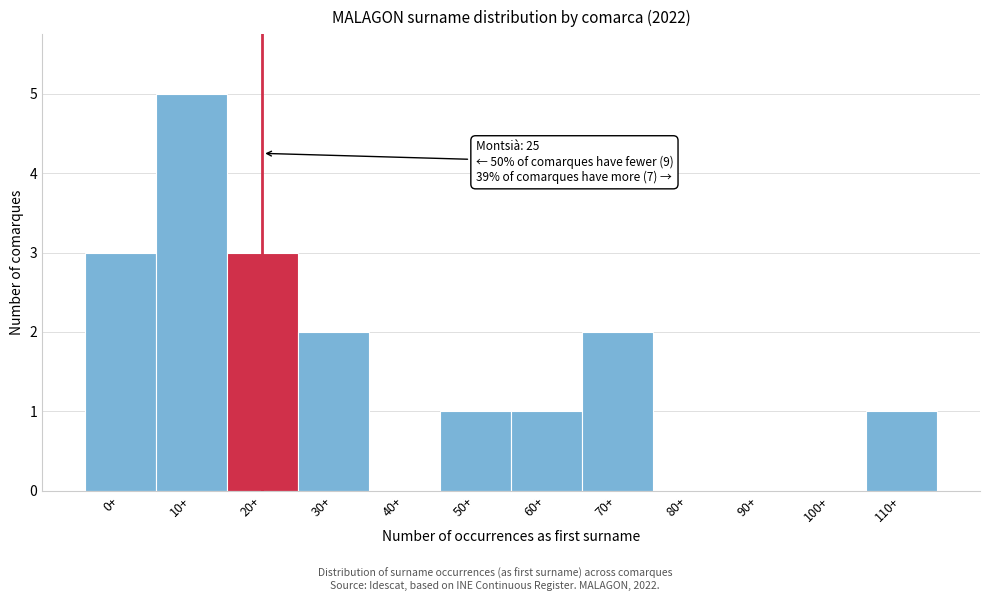

Reading left to right, list all the values displayed in this chart.

0+=3	10+=5	20+=3	30+=2	40+=0	50+=1	60+=1	70+=2	80+=0	90+=0	100+=0	110+=1